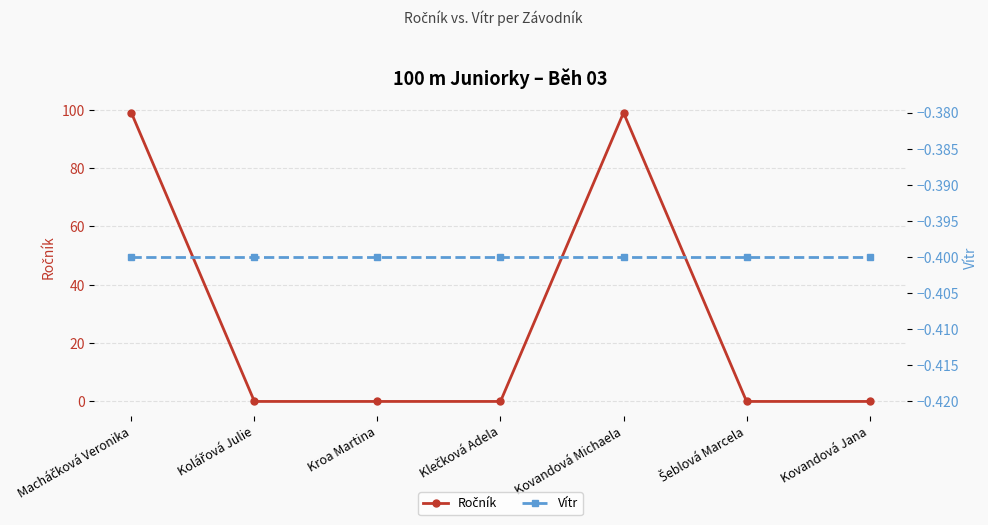

Where is Vítr nearest to the value 0?

Macháčková Veronika